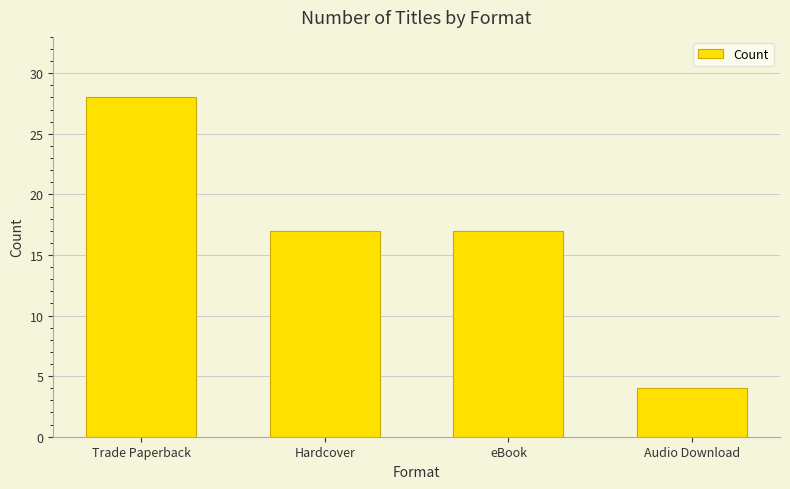

What is the sum of the values at Audio Download and Trade Paperback?

32